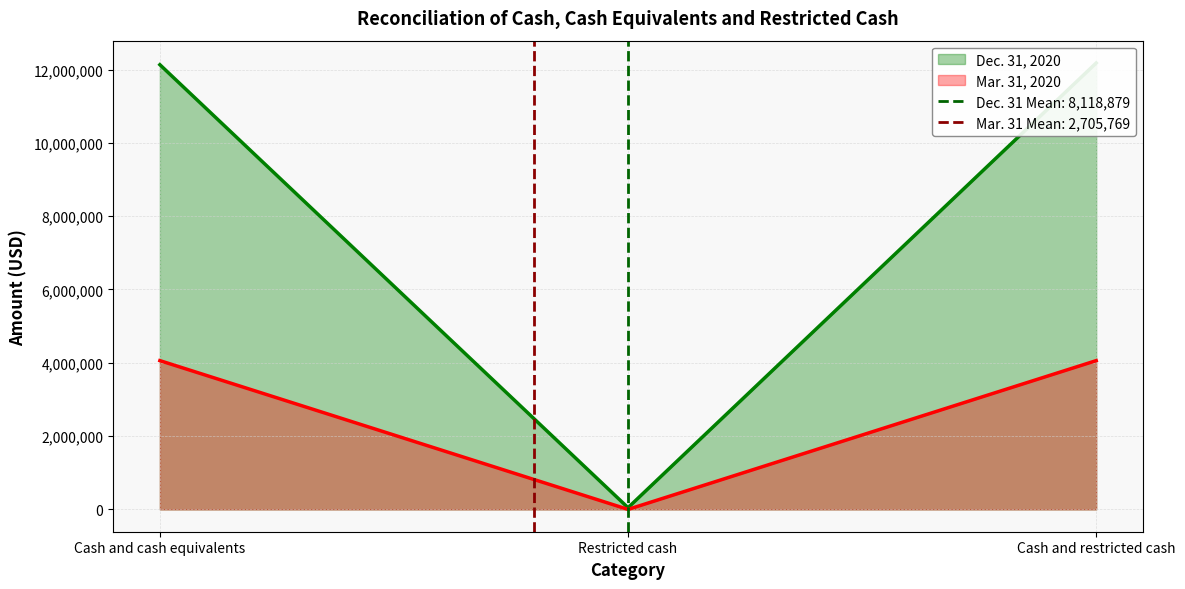

How many data points in Mar. 31, 2020 are less than 4058653?

1